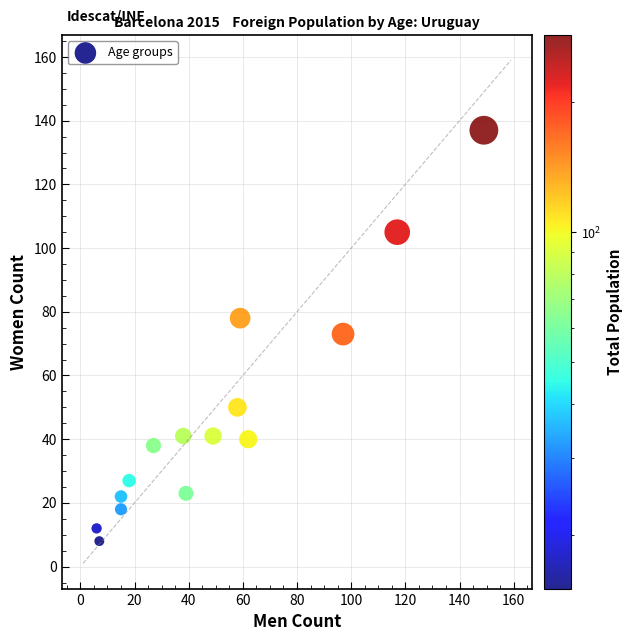

What is the range of X values (max minus min)?

143